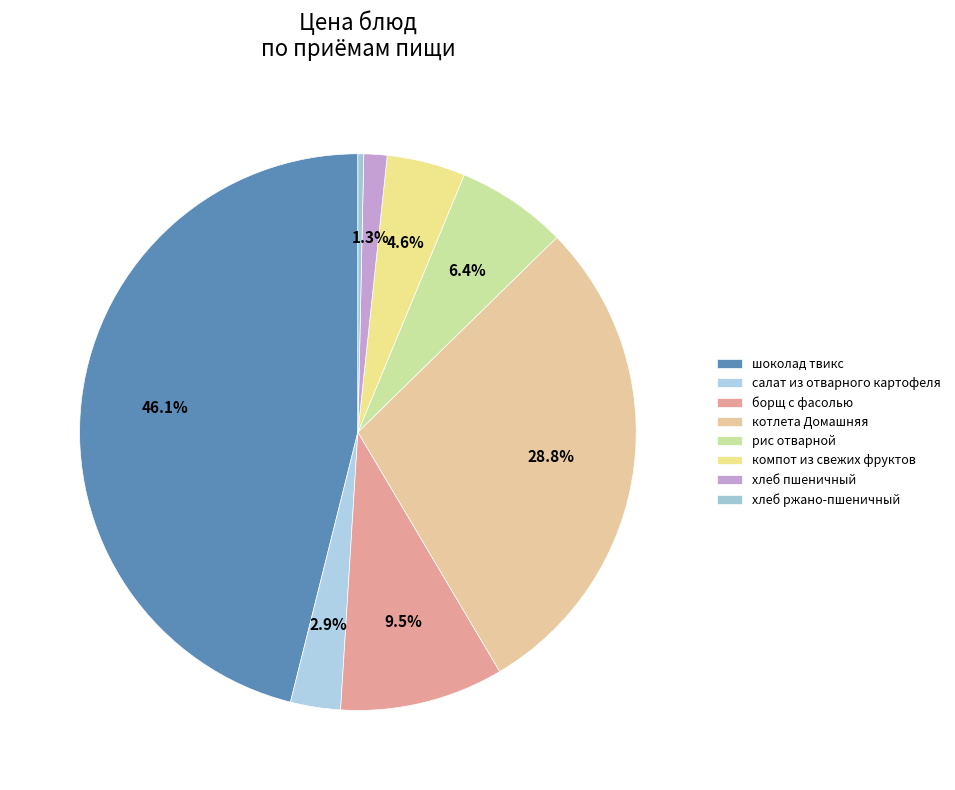

What percentage is the борщ с фасолью slice, to the nearest percent?

10%